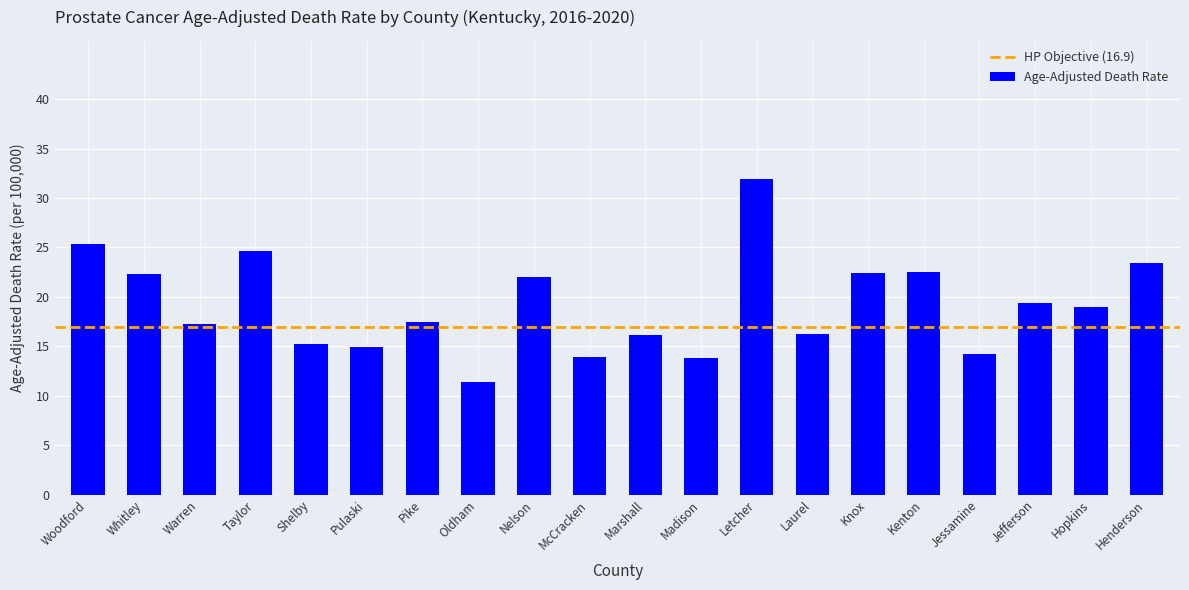

What is the minimum value shown in the chart?

11.4